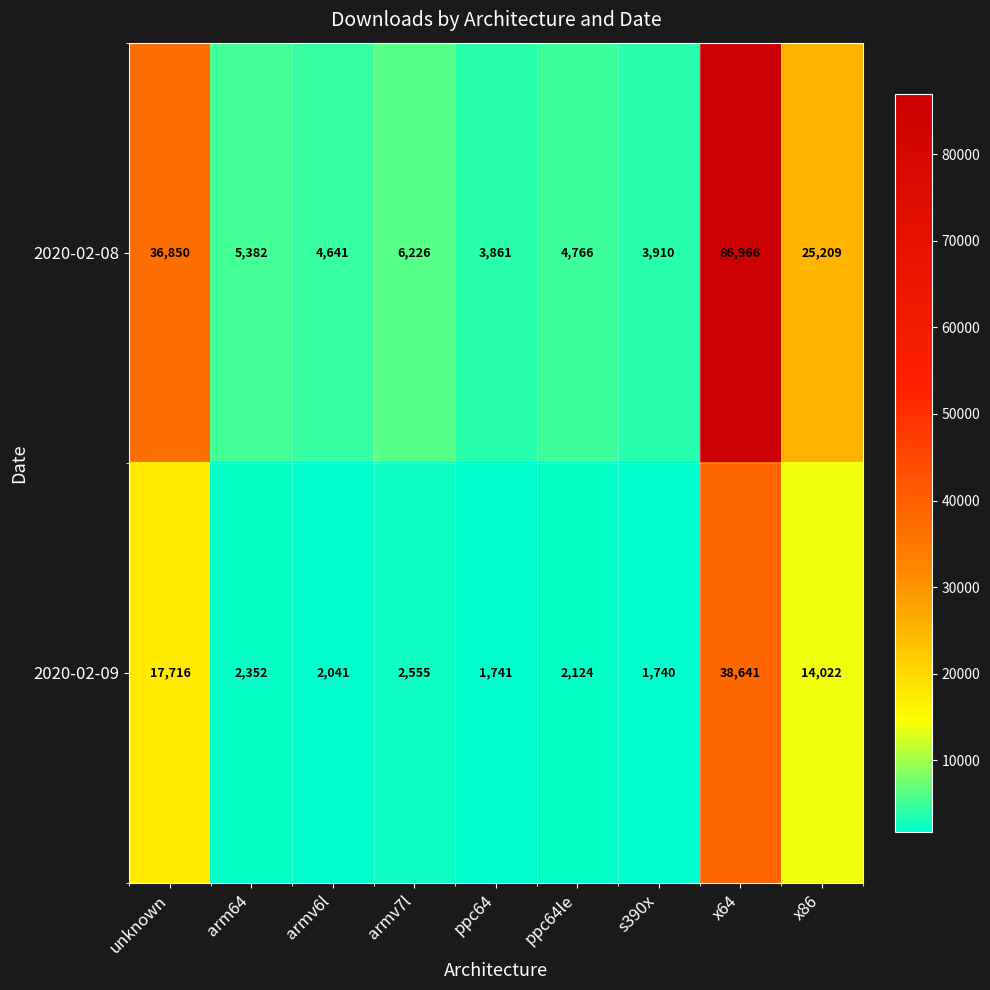

Reading right to left, list all the values displayed in this chart.

2020-02-08: x86=25209	x64=86966	s390x=3910	ppc64le=4766	ppc64=3861	armv7l=6226	armv6l=4641	arm64=5382	unknown=36850
2020-02-09: x86=14022	x64=38641	s390x=1740	ppc64le=2124	ppc64=1741	armv7l=2555	armv6l=2041	arm64=2352	unknown=17716